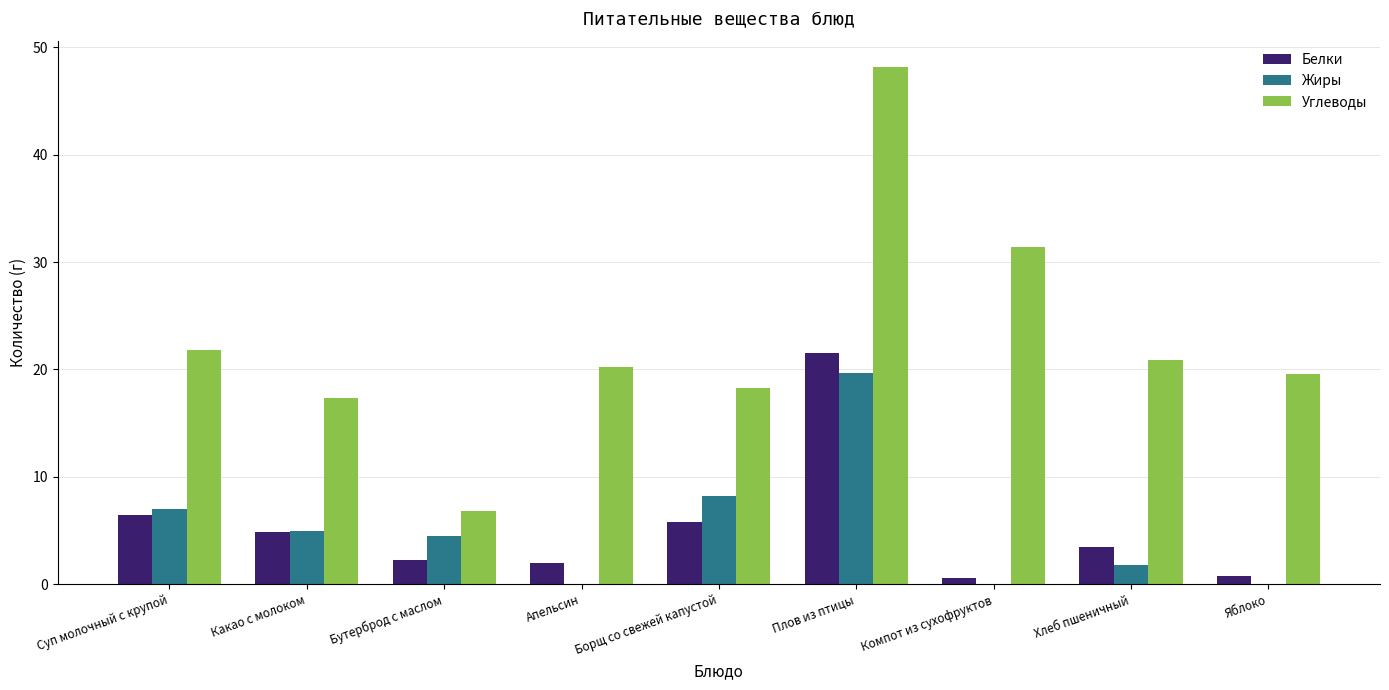

At which label does Белки first exceed 3?

Суп молочный с крупой